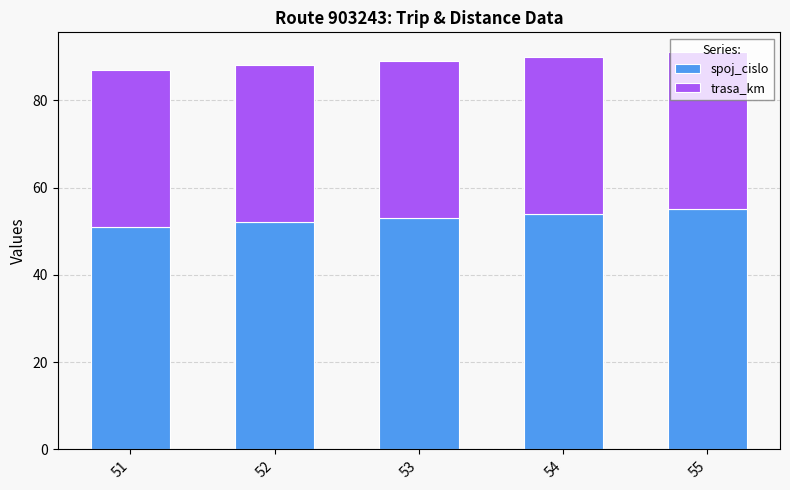

What is the sum of all spoj_cislo values?

265